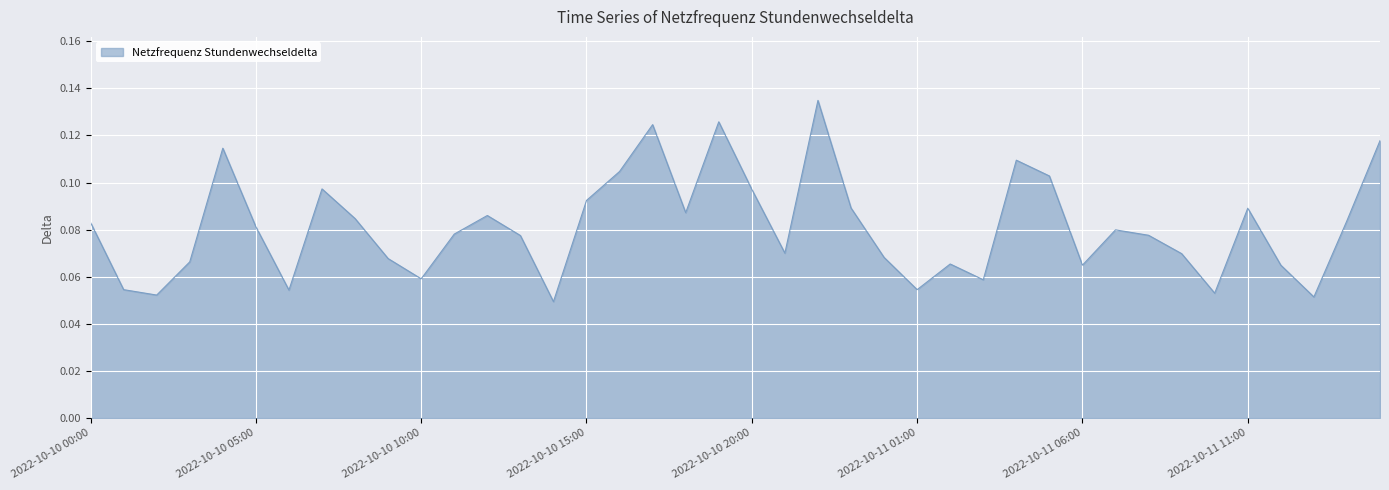

What is the value of the 30th point from the left?

0.1